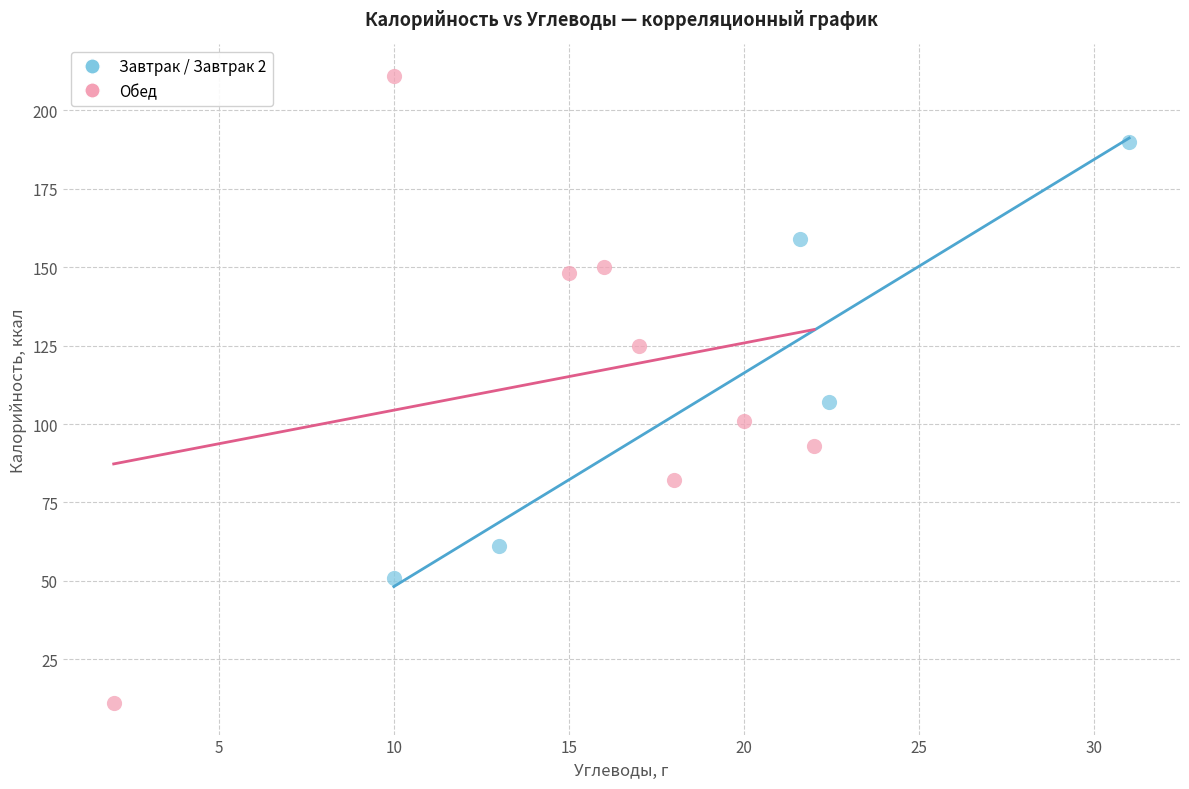

Which series has the largest Y range (max minus min)?

Обед